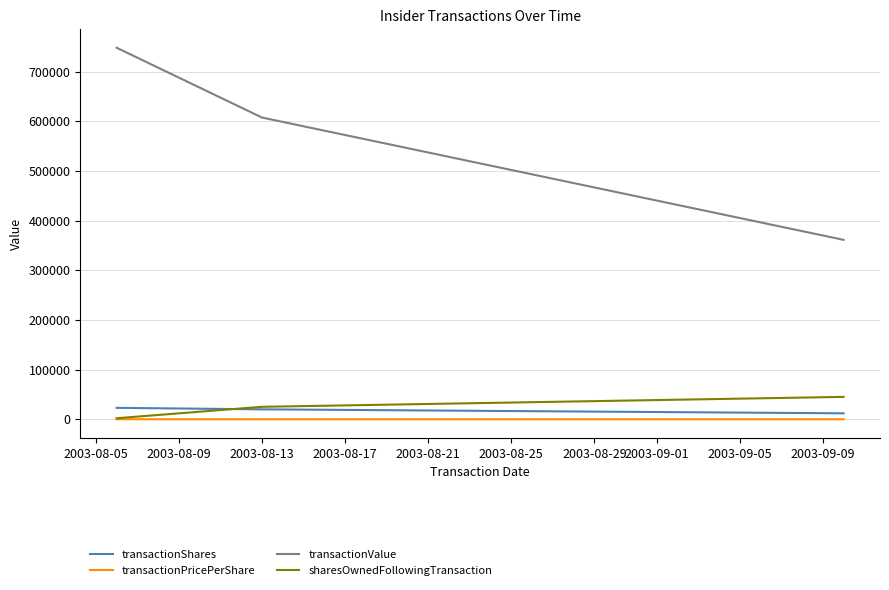

Which series has the largest total across all categories?

transactionValue